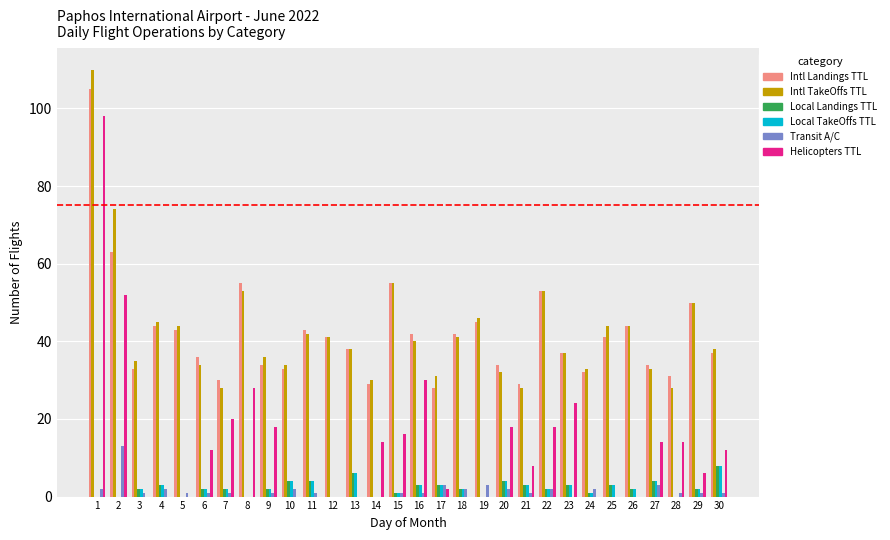

Count the number of categories in the chart.

30